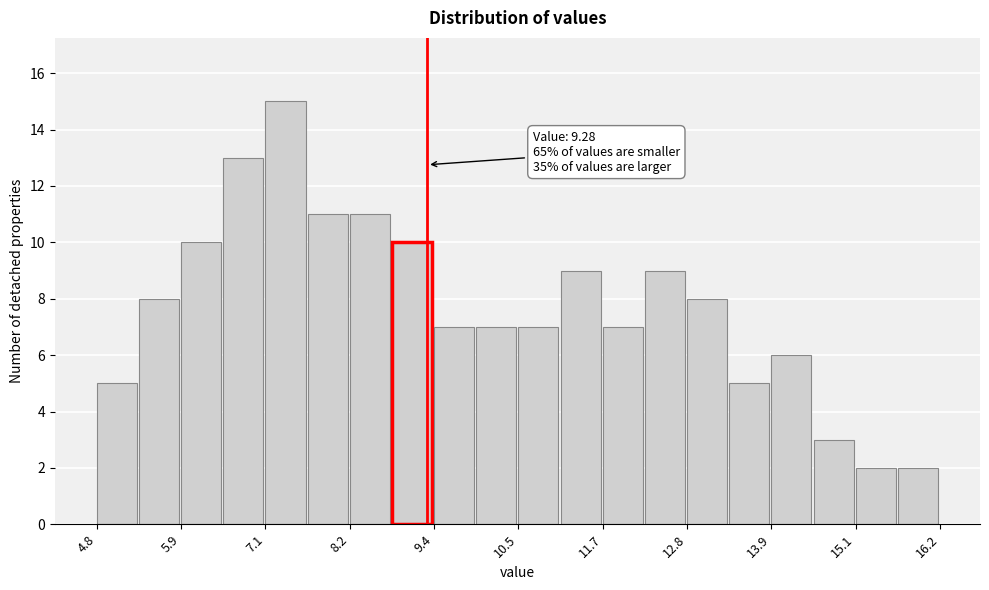

Read against the x-axis, roughly where is the centre of the tallest bar?

7.4